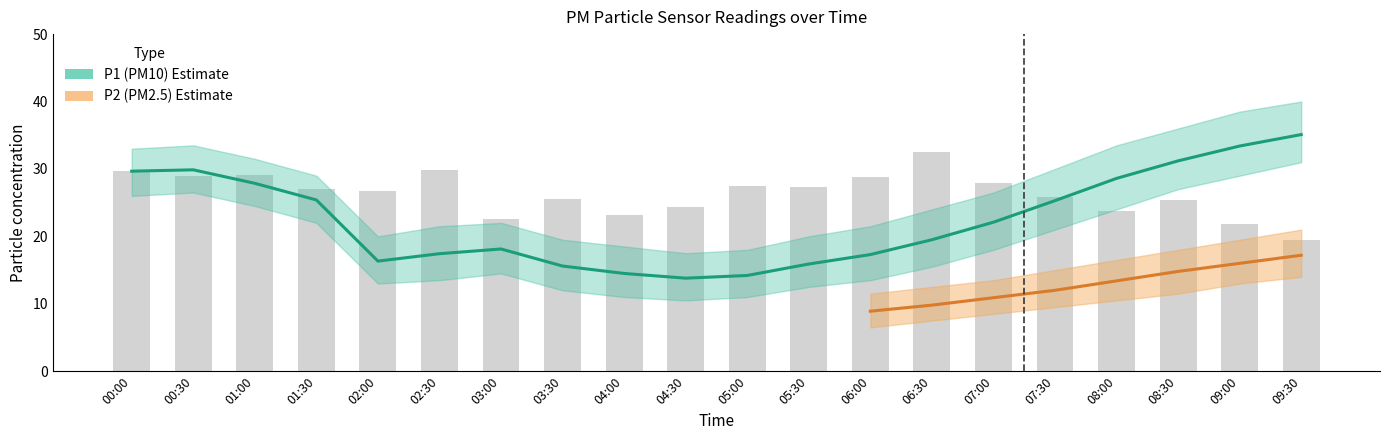

At which label is P1 closest to 24?

07:30